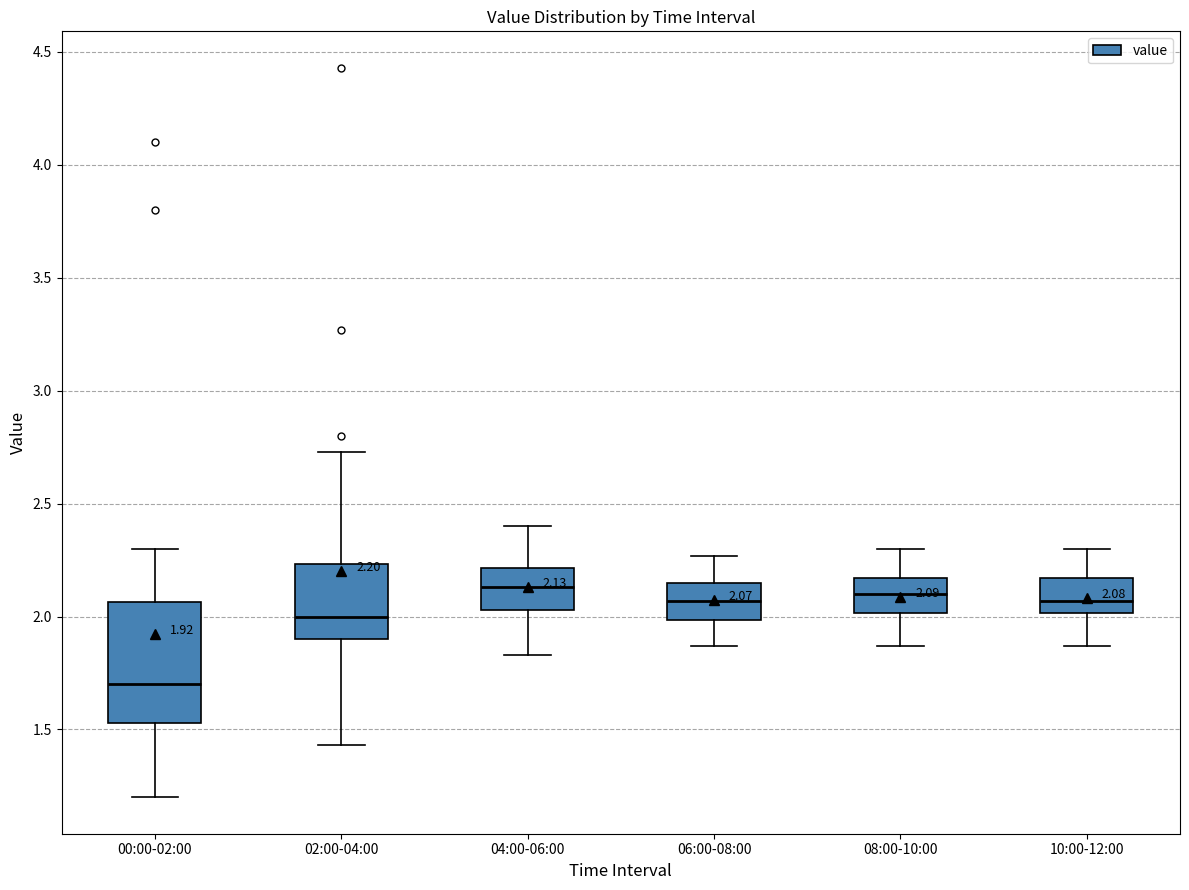

Which box is the tallest, from its lower edge to its upper edge?

00:00-02:00